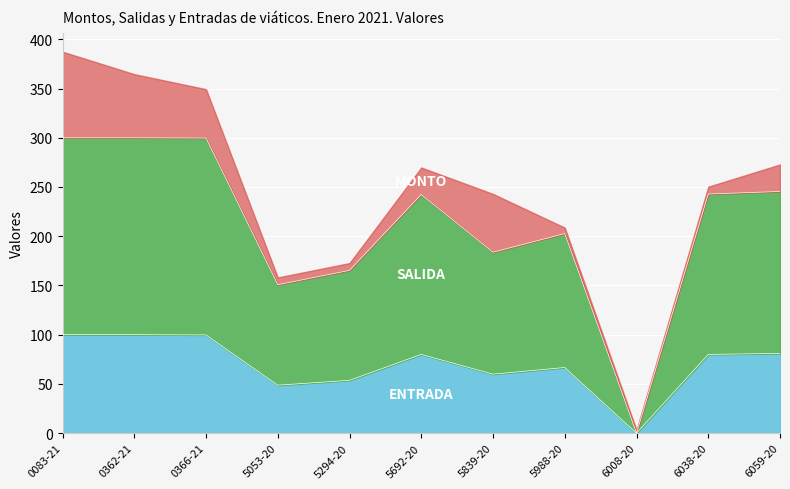

What is the total value across all series at 6059-20?

272.9